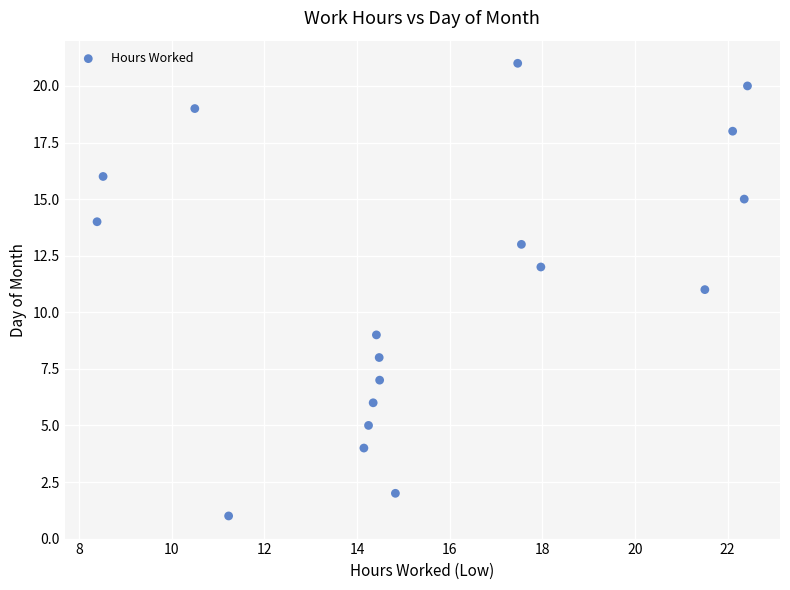

What is the range of Y values (max minus min)?

20